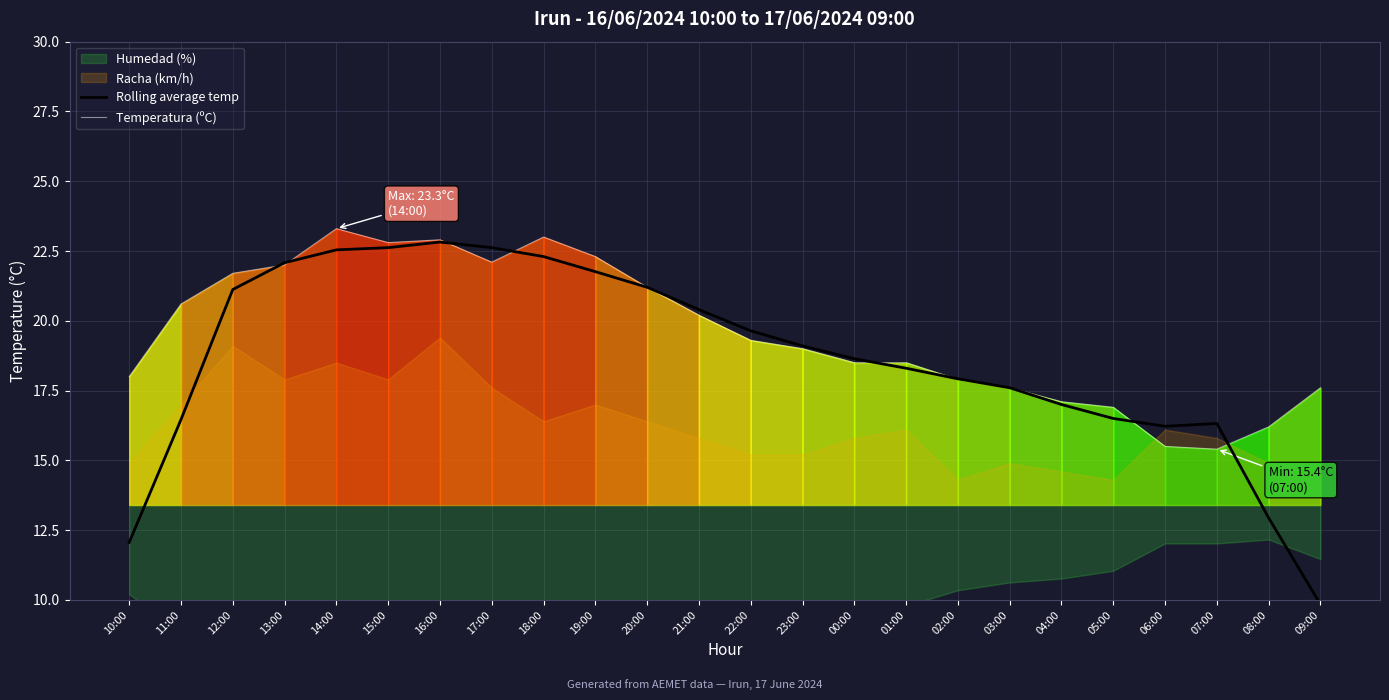

What is the label of the 14th point from the left?

23:00